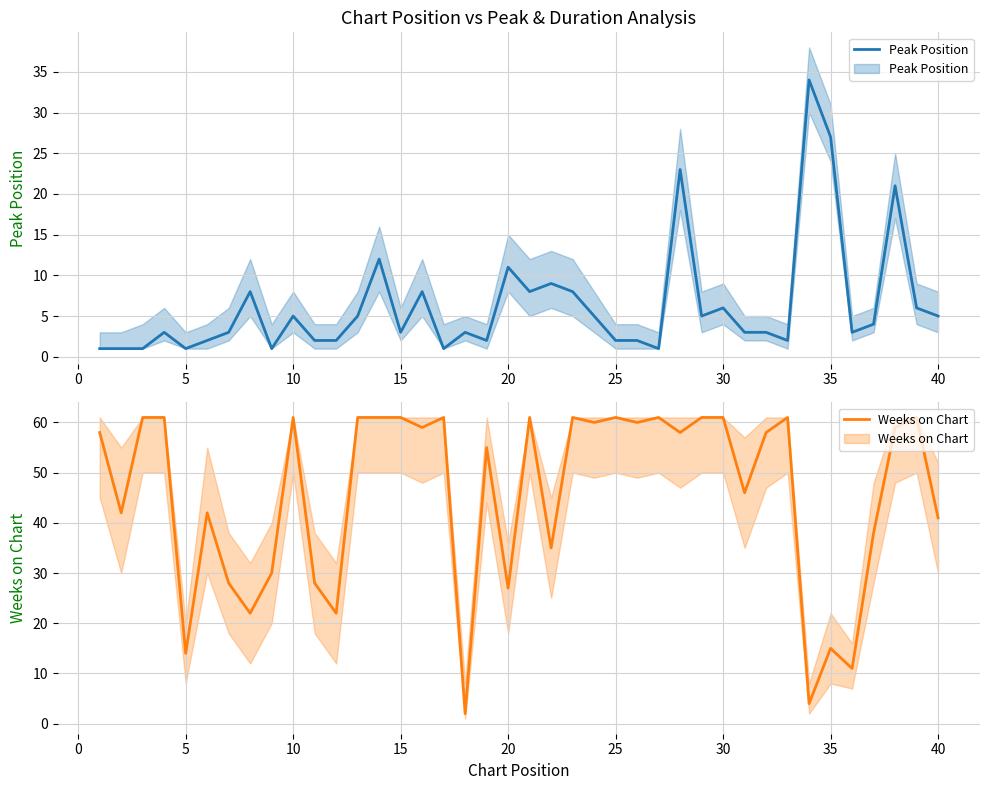

True or false: Weeks on Chart has more than 0 points higher than both neighbors.

True